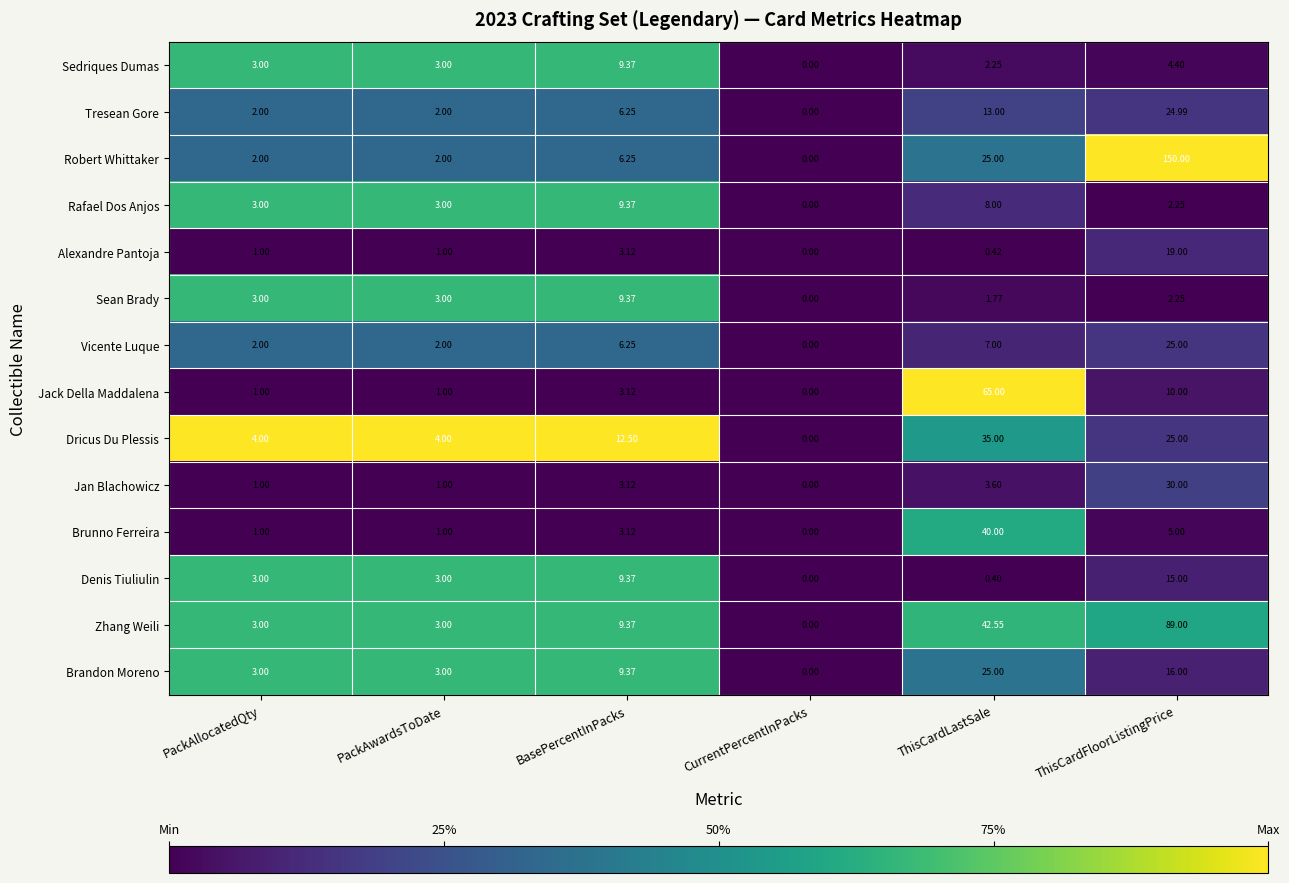

What is the total value across all series at PackAllocatedQty?

32.0